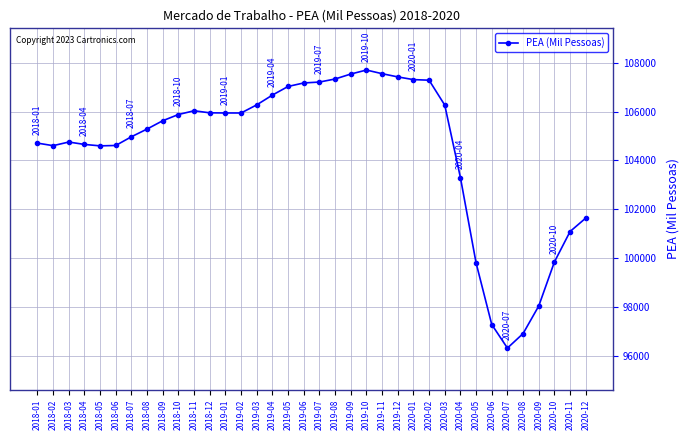

Between 2018-09 and 2019-02, which is larger?

2019-02